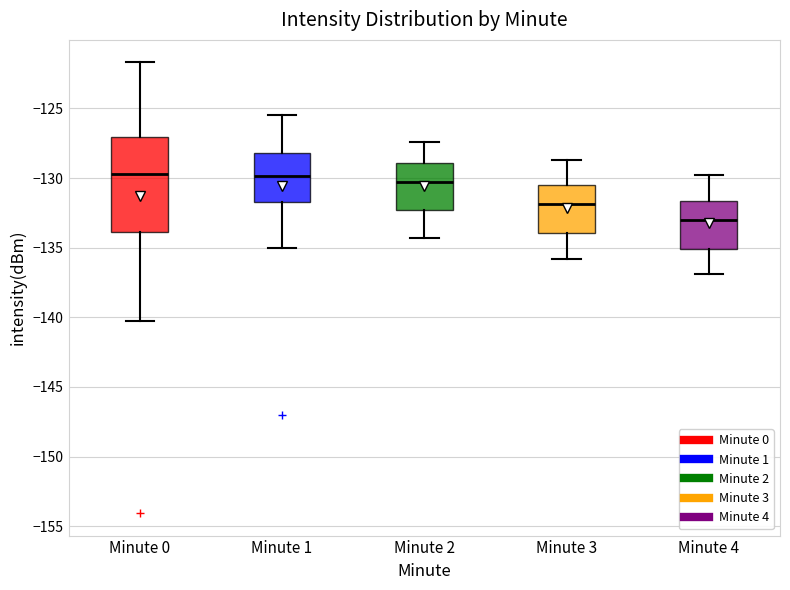

Reading left to right, read every box against the y-axis: the position of its median line, the range the box covers, and the ends of its whiskers. The values are not printed on the chart, so give them approximately, as read against the axis.

Minute 0: median -129.5, box -134.0 to -127.0, whiskers -140.5 to -121.5
Minute 1: median -130.0, box -131.5 to -128.0, whiskers -135.0 to -125.5
Minute 2: median -130.5, box -132.5 to -129.0, whiskers -134.5 to -127.5
Minute 3: median -132.0, box -134.0 to -130.5, whiskers -136.0 to -128.5
Minute 4: median -133.0, box -135.0 to -131.5, whiskers -137.0 to -130.0